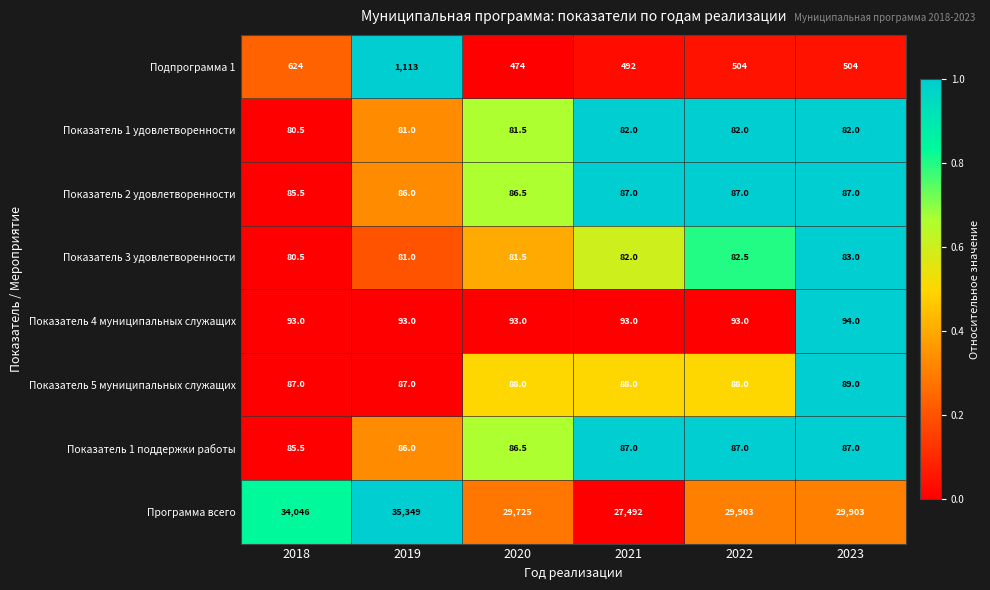

The value of Показатель 1 поддержки работы at 2018 is 151.3. True or false?

False